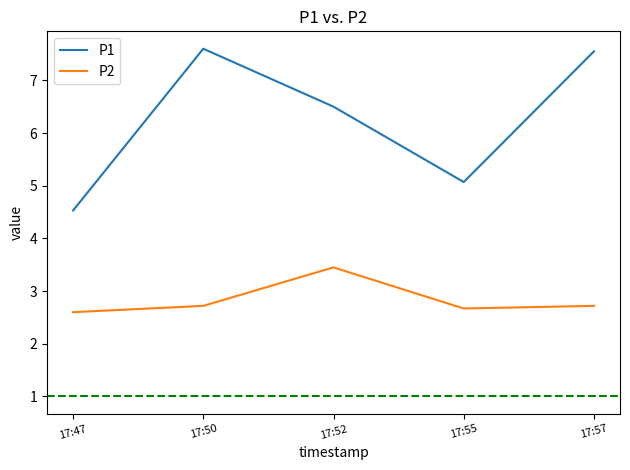

Which series has the largest range (max minus min)?

P1